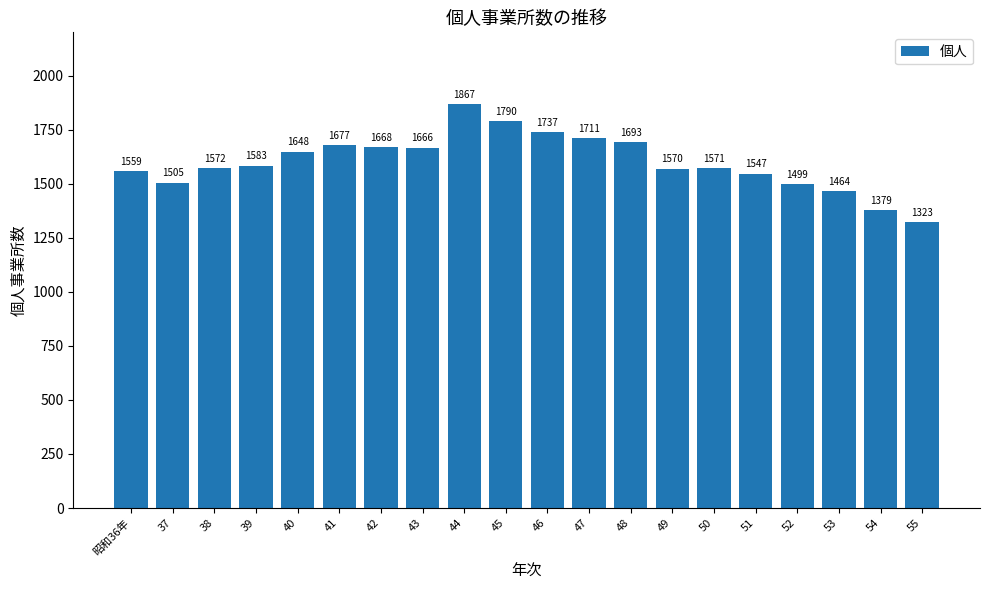

List the labels in order of value, smallest first.

55, 54, 53, 52, 37, 51, 昭和36年, 49, 50, 38, 39, 40, 43, 42, 41, 48, 47, 46, 45, 44